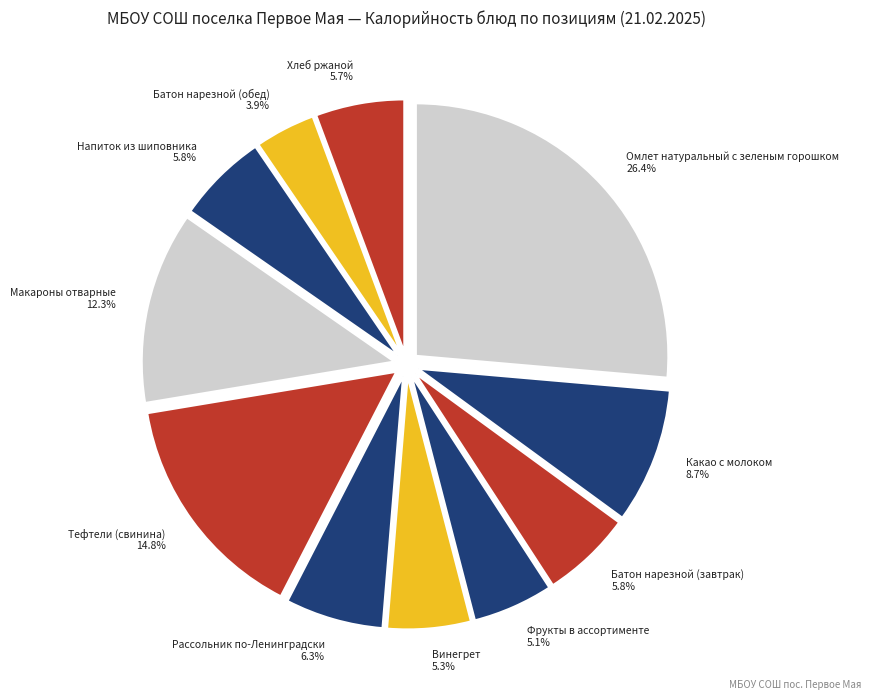

Between Рассольник по-Ленинградски and Винегрет, which is larger?

Рассольник по-Ленинградски